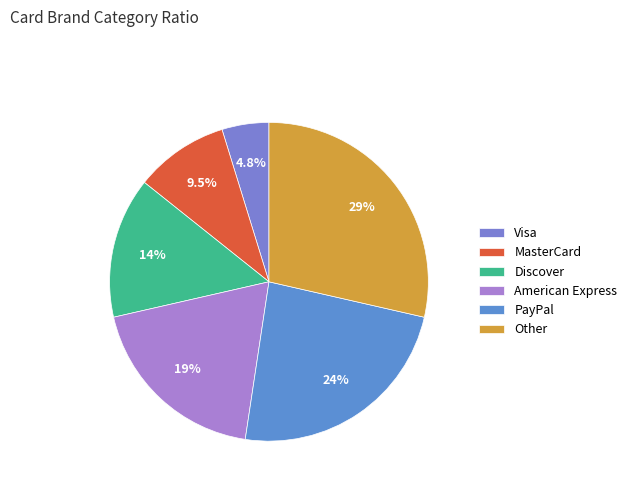

What is the largest slice in the pie chart?

Other